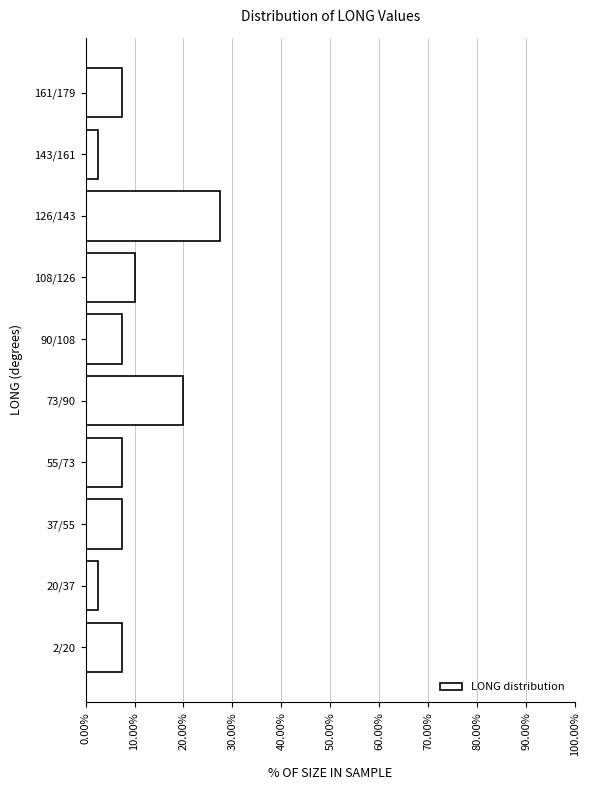

Reading bottom to top, transcribe all the data shown in this chart.

7.5	2.5	7.5	7.5	20.0	7.5	10.0	27.5	2.5	7.5